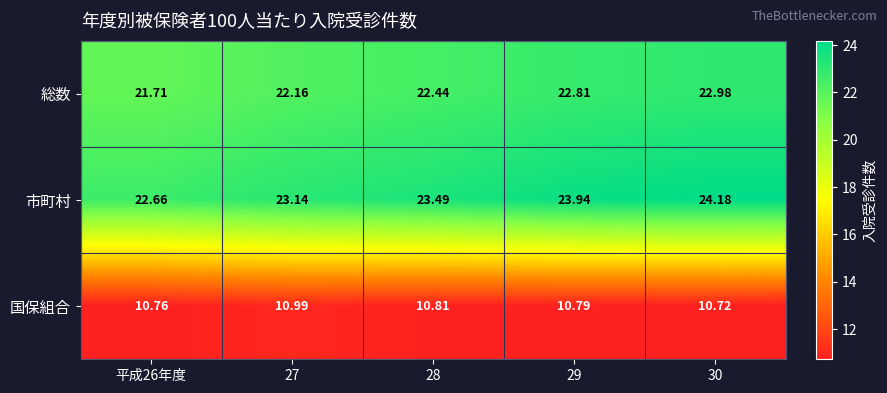

What is the total value across all series at 27?

56.3